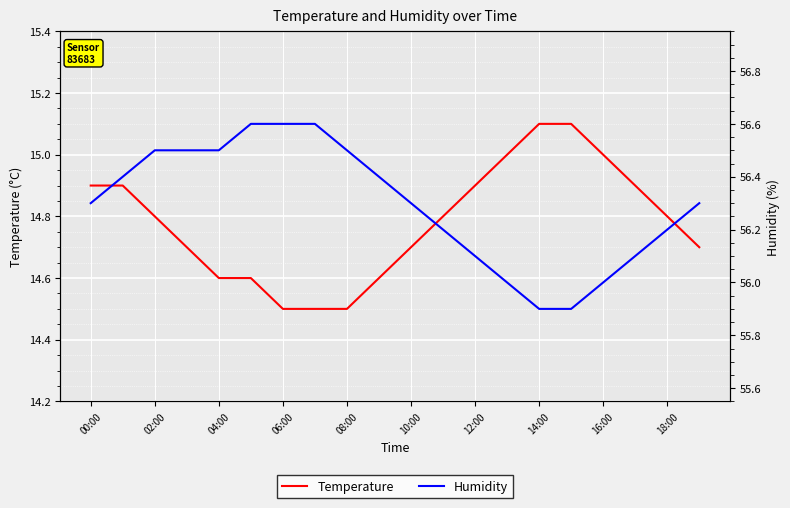

How many lines are shown in the chart?

2